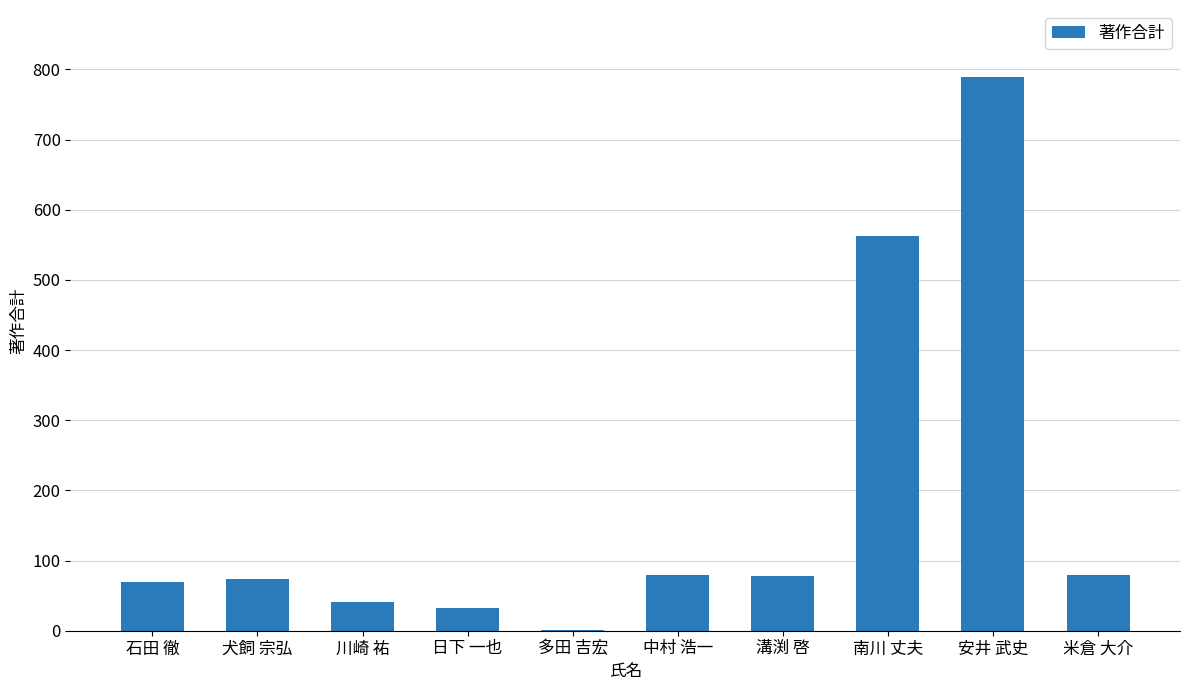

What value does the data have at 犬飼 宗弘, to the nearest 10?

70